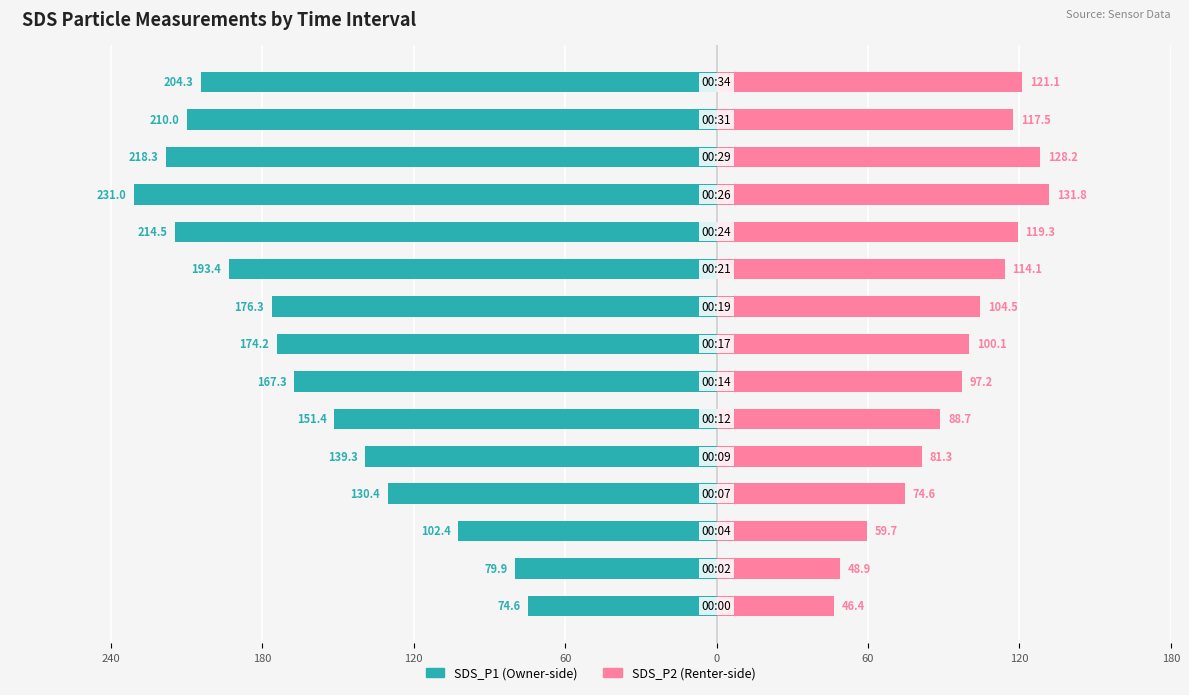

How many bars are there in total?

30